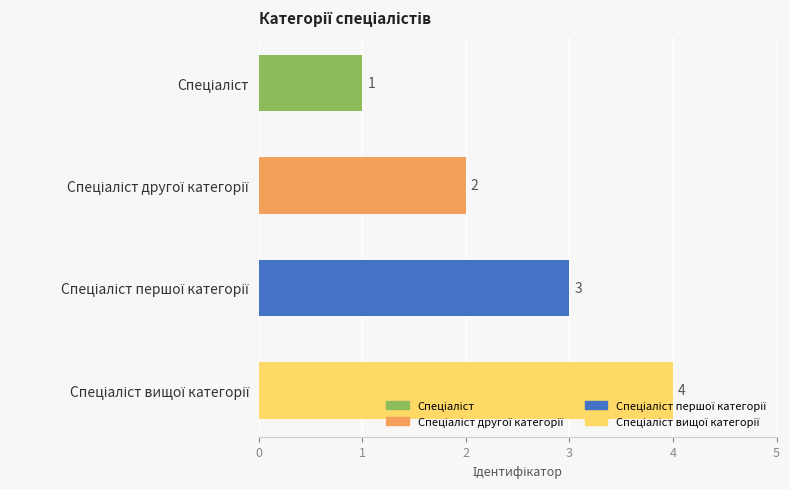

What is the value of the 2nd bar from the top?

2